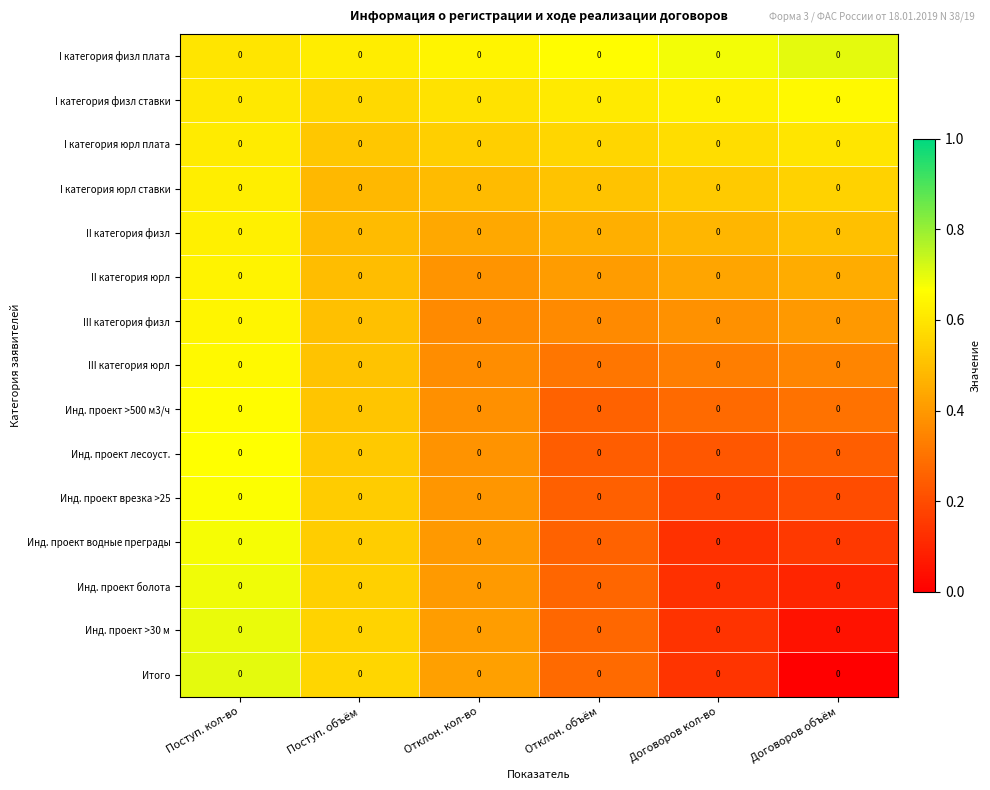

Between Отклон. объём and Договоров объём, which series saw the biggest shift?

Итого